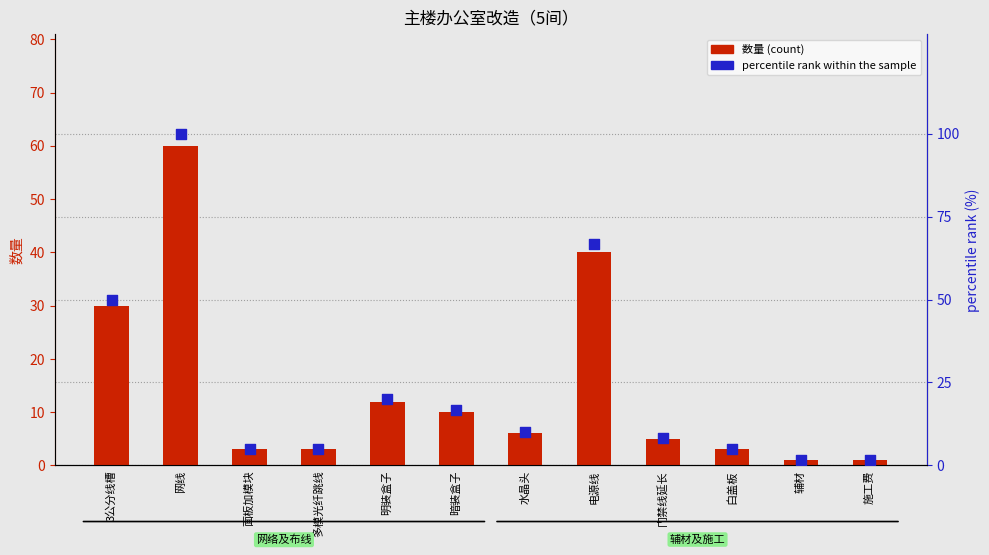

At which category is the sum across all series the highest?

网线